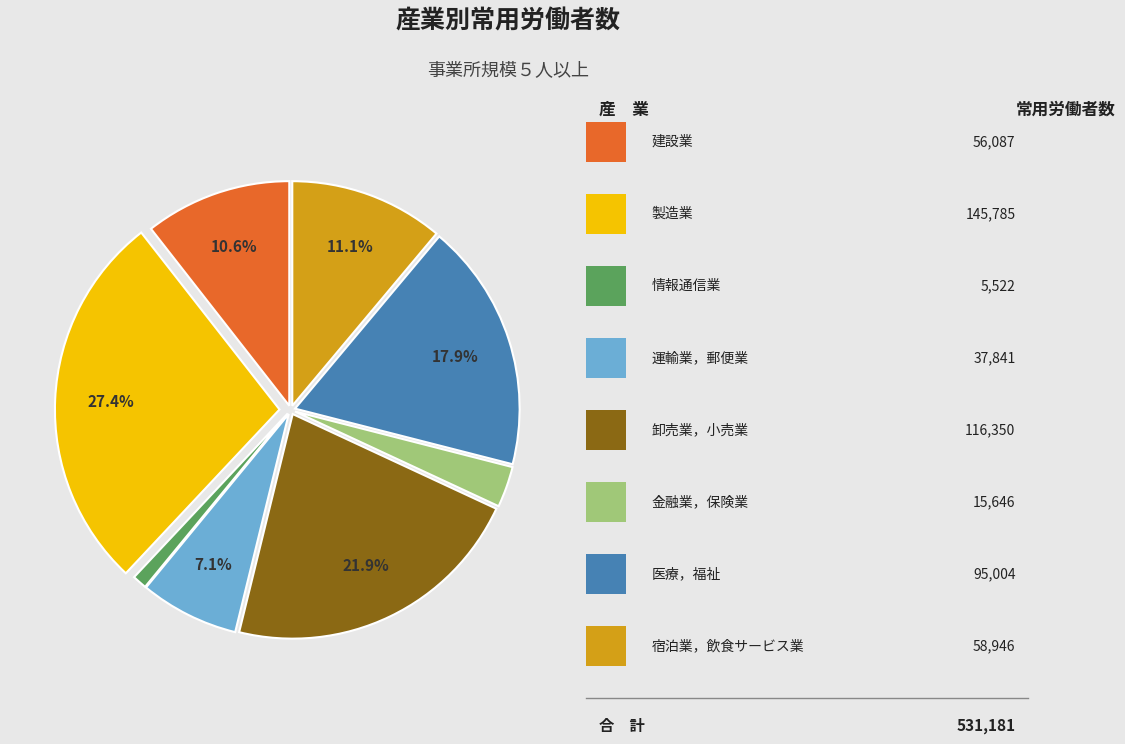

Is there any slice that represents more than half of the pie?

No